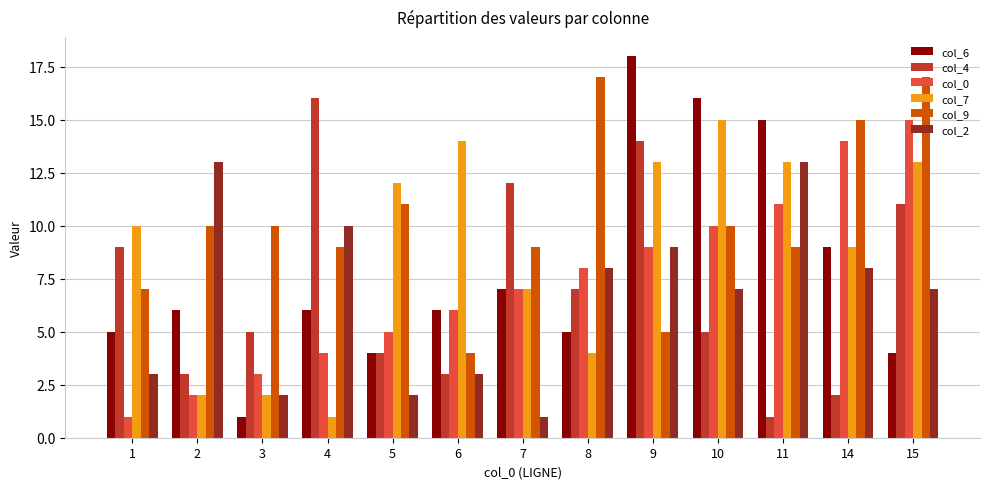

What is the difference between the highest and lowest values at 6?

11